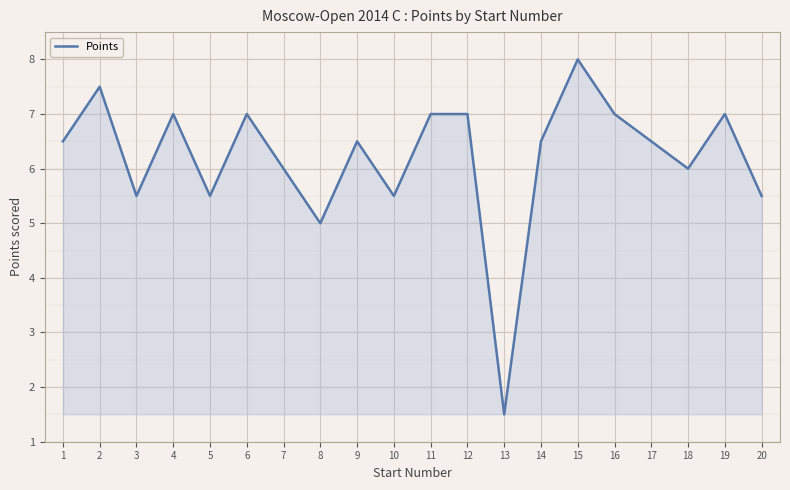

What is the average value?

6.2